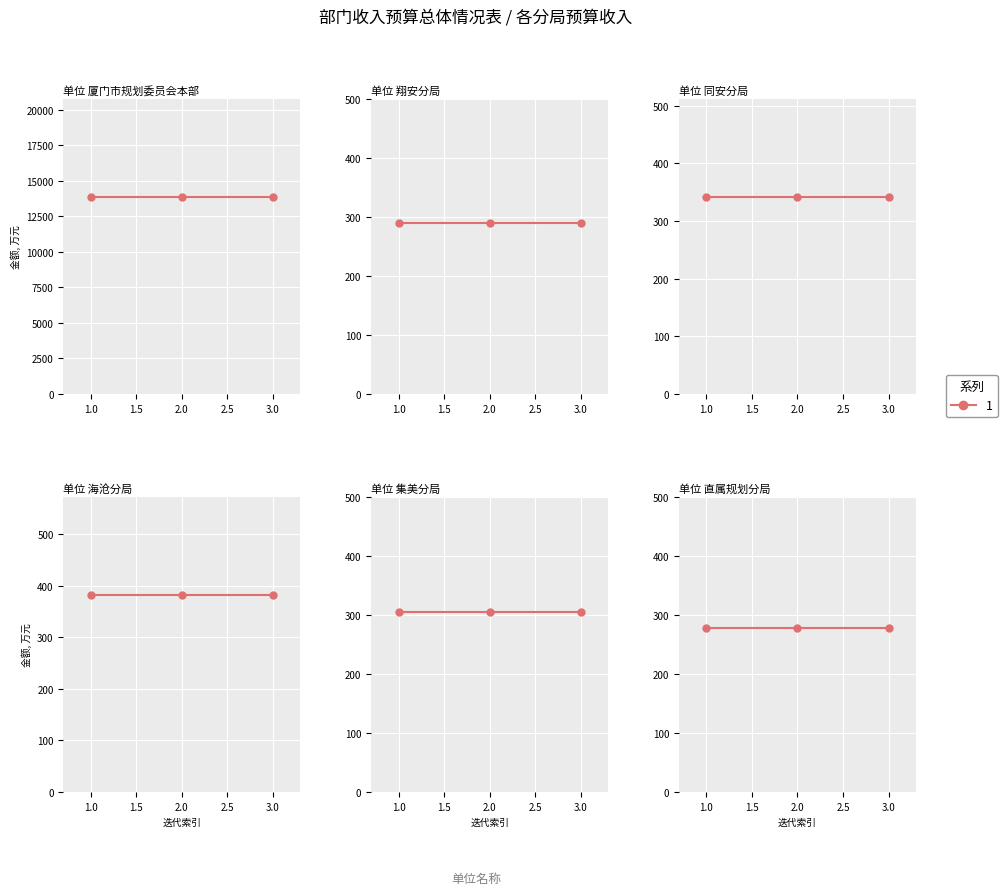

True or false: 合计 has a value of 483.3 at 厦门市规划委员会直属规划分局.

False